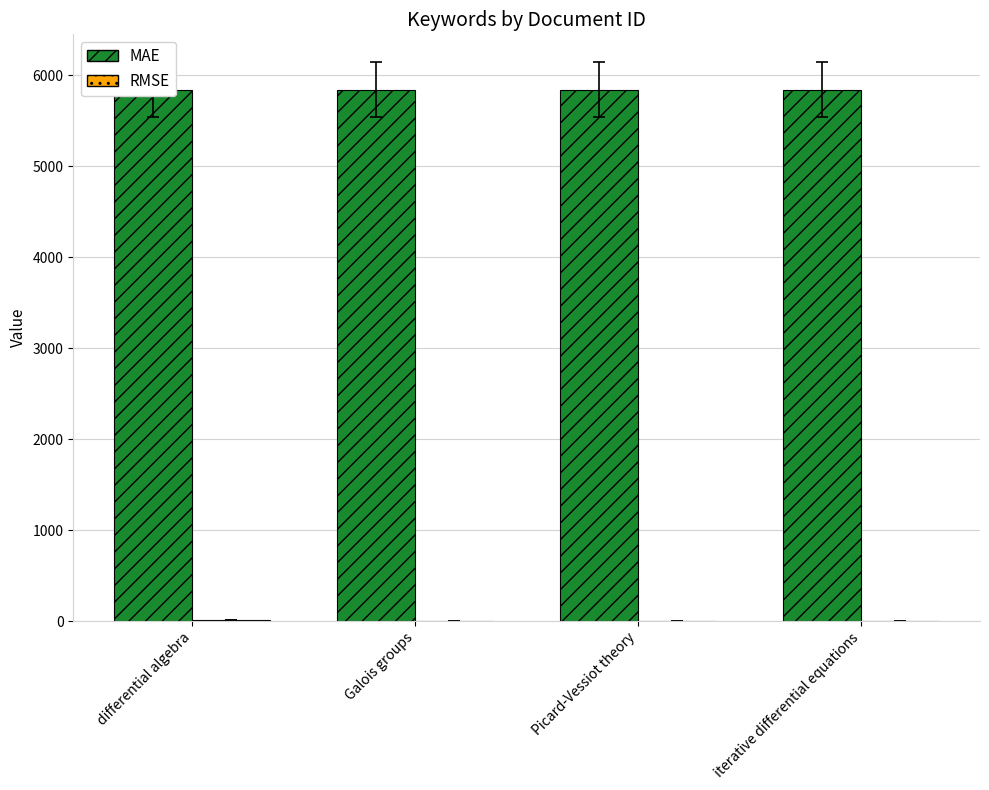

Rank the series by their average value, from highest to lowest.

MAE, RMSE